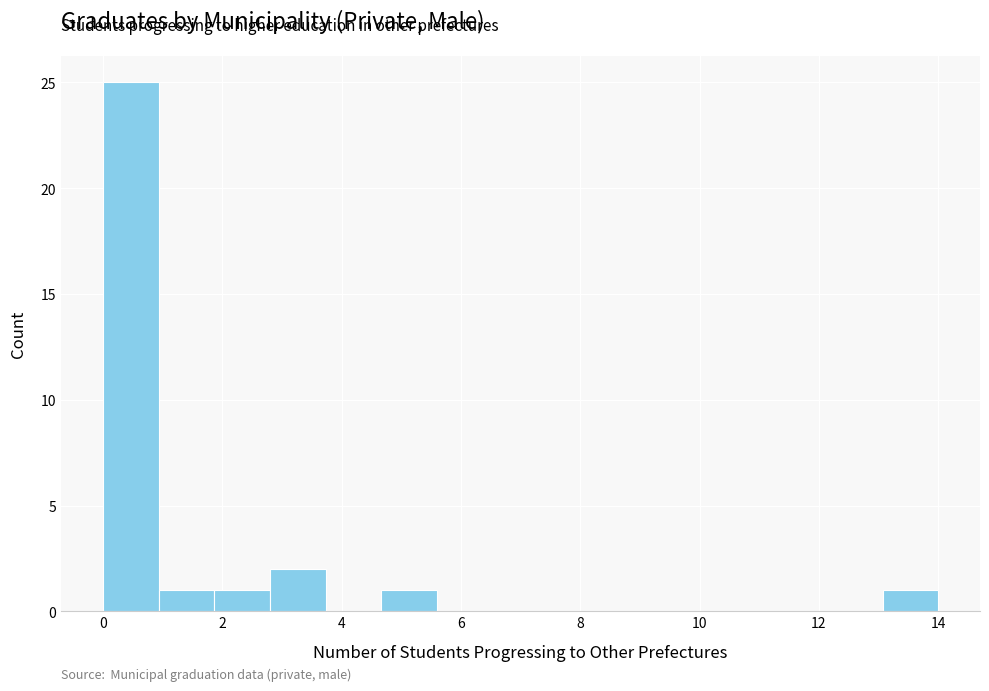

Reading left to right, transcribe this chart: for each bar, give the range it covers on the x-axis and its height. Neither the bar edges nor the heights are printed on the chart, so give them approximately, as read against the axes.

0.0 to 1.0: 25
1.0 to 1.8: 1
1.8 to 2.8: 1
2.8 to 3.8: 2
3.8 to 4.6: 0
4.6 to 5.6: 1
5.6 to 6.6: 0
6.6 to 7.4: 0
7.4 to 8.4: 0
8.4 to 9.4: 0
9.4 to 10.2: 0
10.2 to 11.2: 0
11.2 to 12.2: 0
12.2 to 13.0: 0
13.0 to 14.0: 1